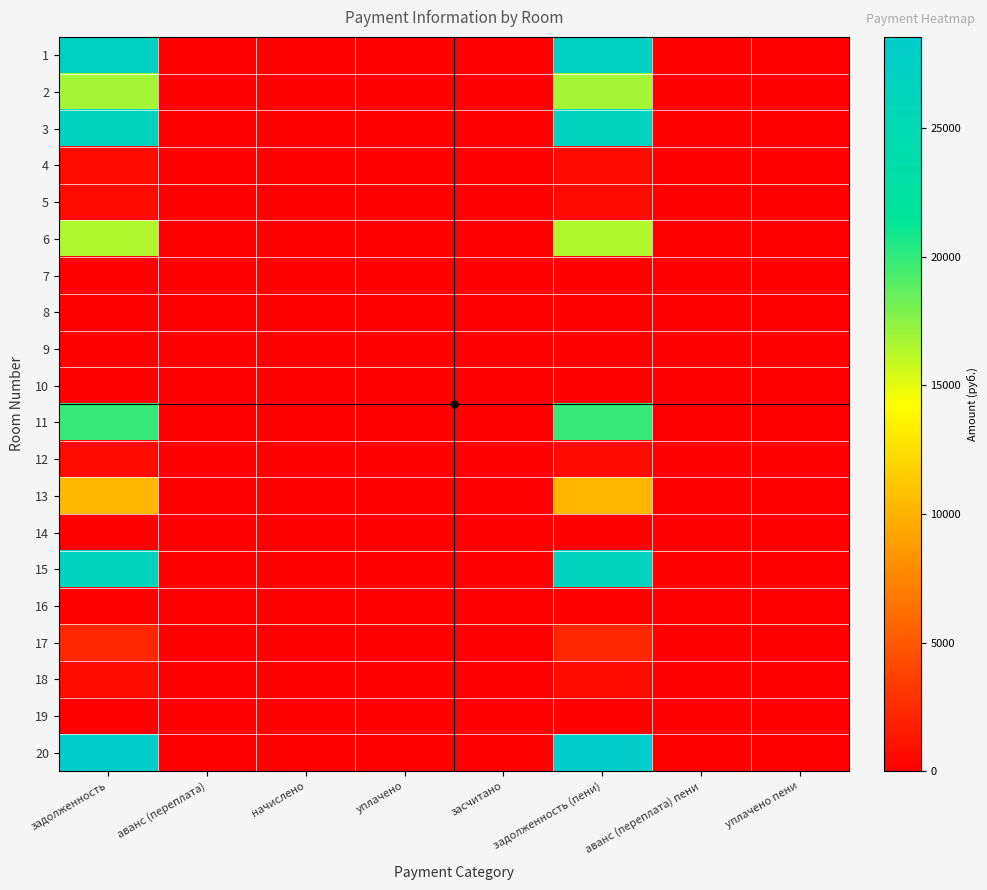

What is the total value across all series at аванс (переплата) пени?

30.1